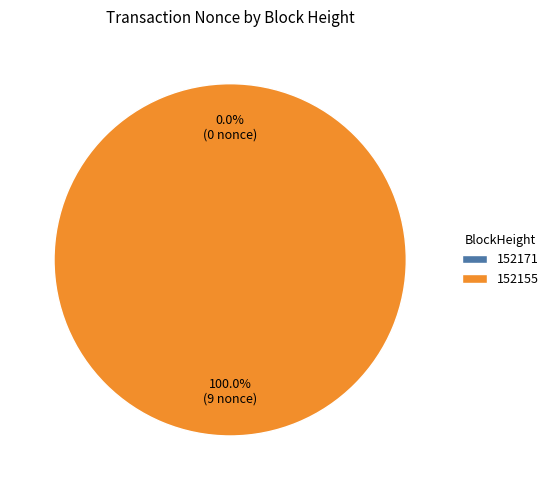

Which slice is the largest?

152155